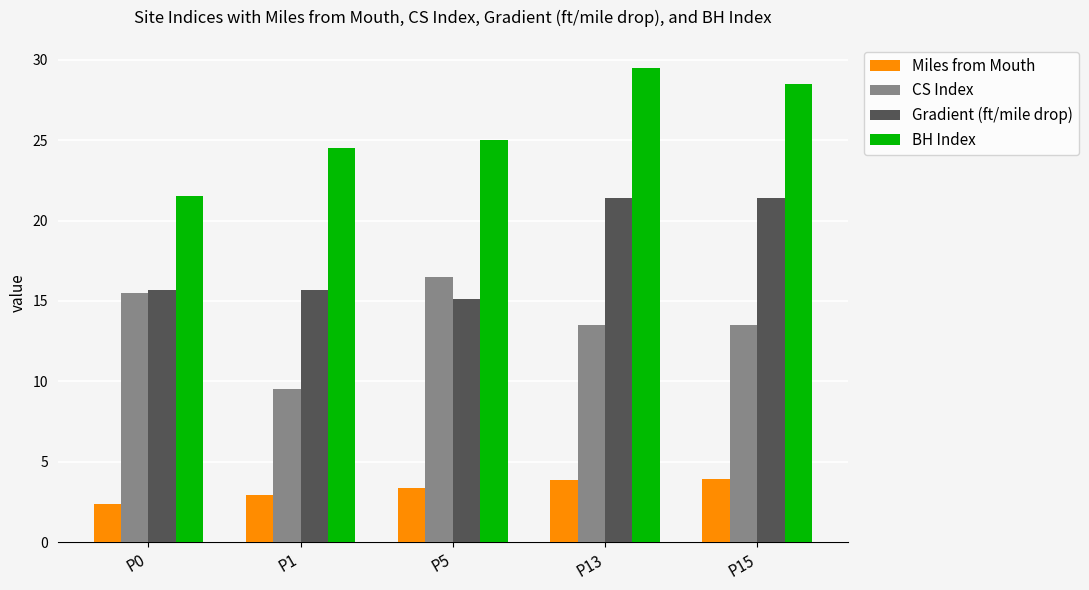

What is the difference between the CS Index values at P1 and P15?

4.0